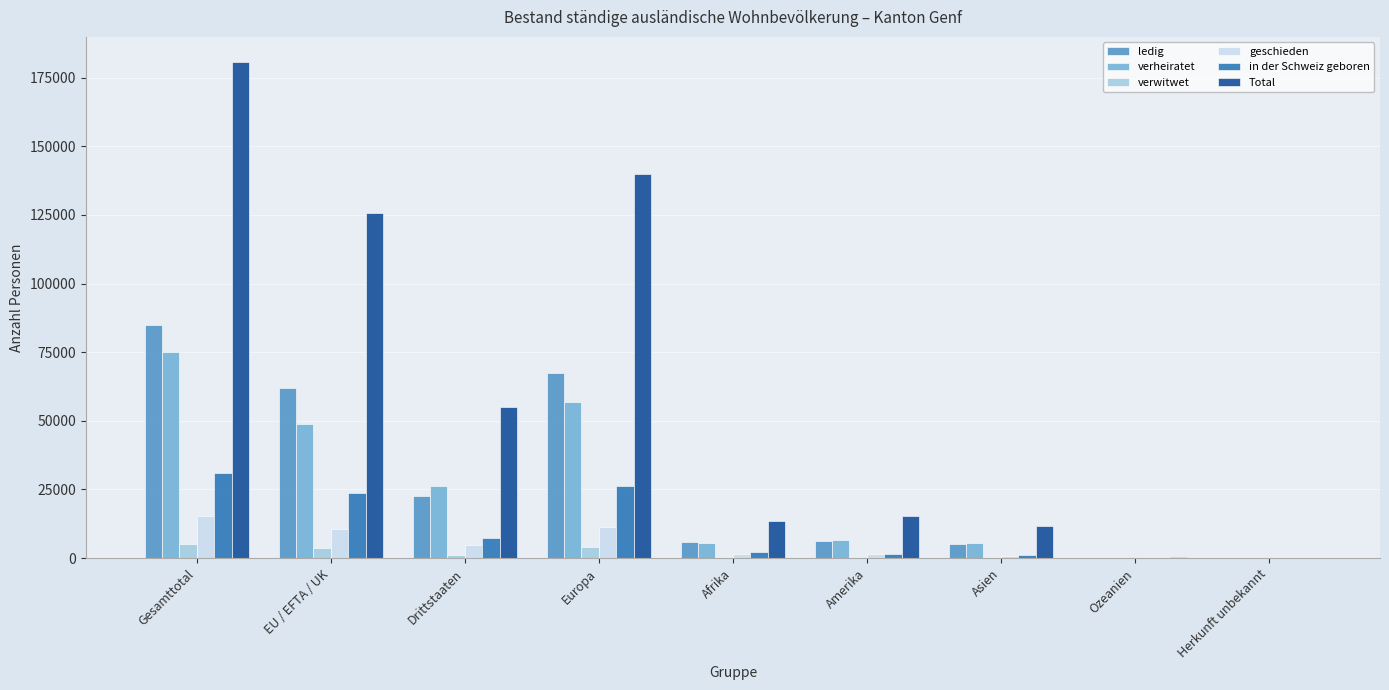

How many groups of bars are there?

9